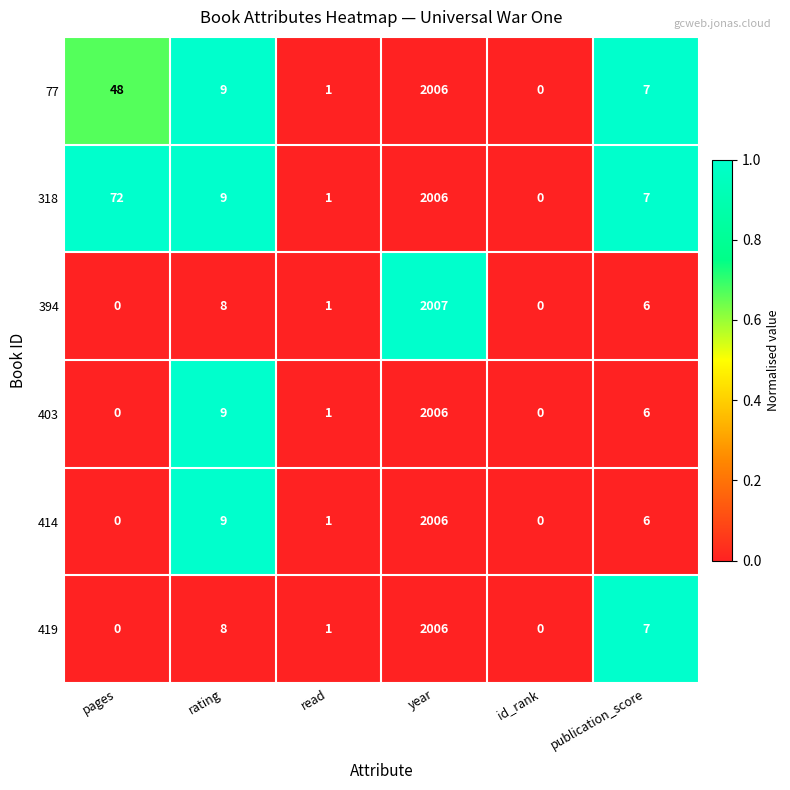

Which series has the largest total across all categories?

318